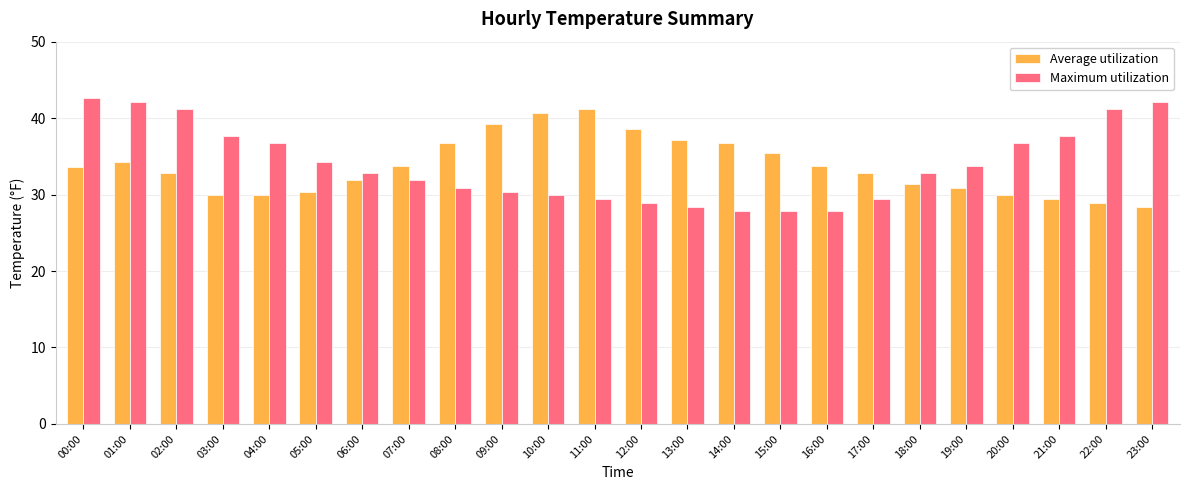

Rank the series by their maximum value, from highest to lowest.

Maximum utilization, Average utilization